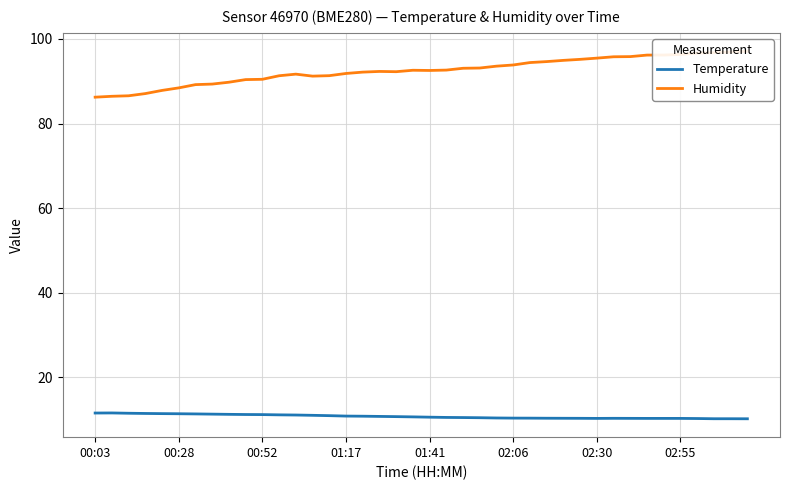

What is the lowest value of the Temperature series?

10.1